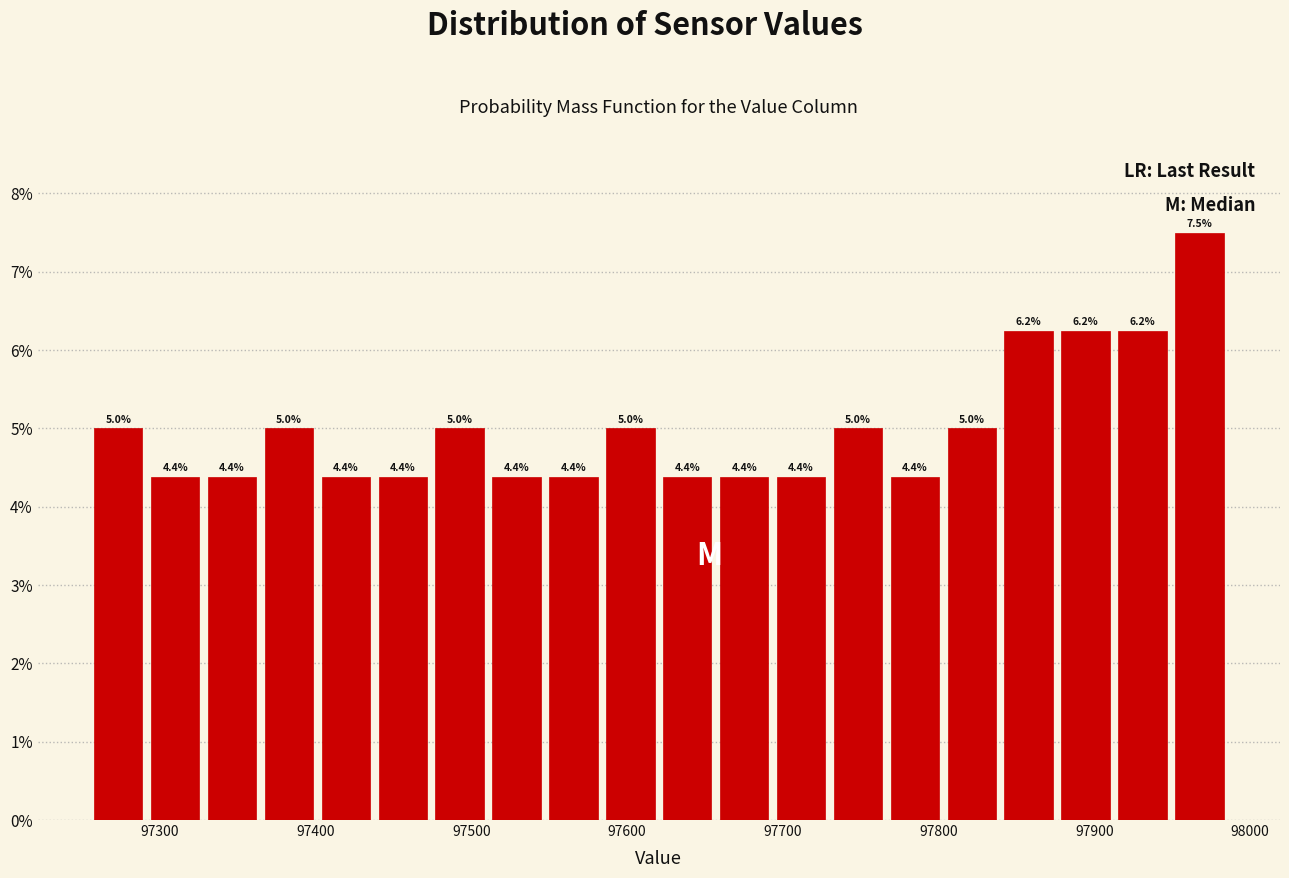

Around what value on the x-axis is the tallest bar? Give the approximate position of its centre, as read against the axis.

97970